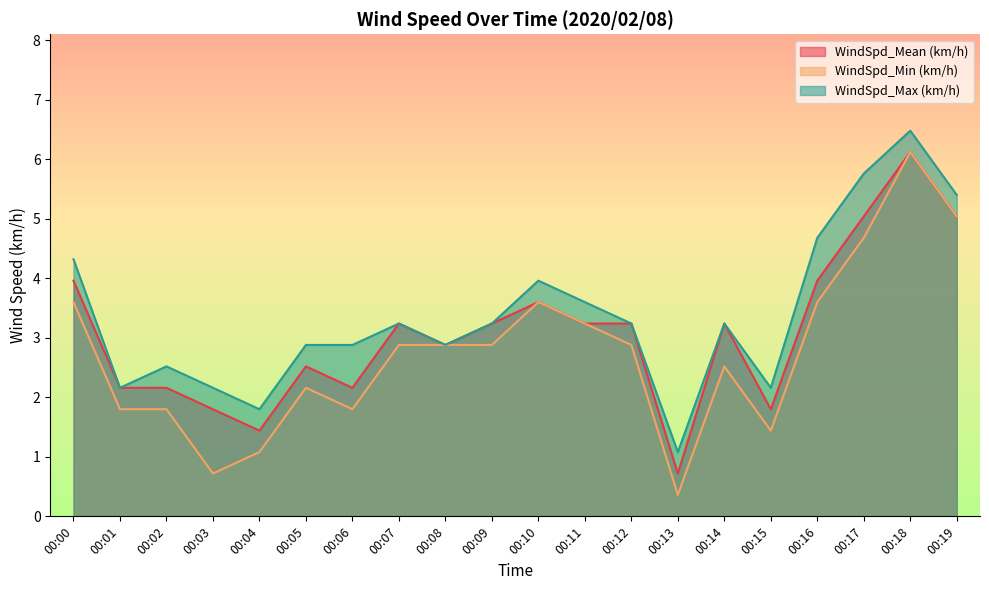

Where is WindSpd_Max (km/h) nearest to the value 3?

00:05